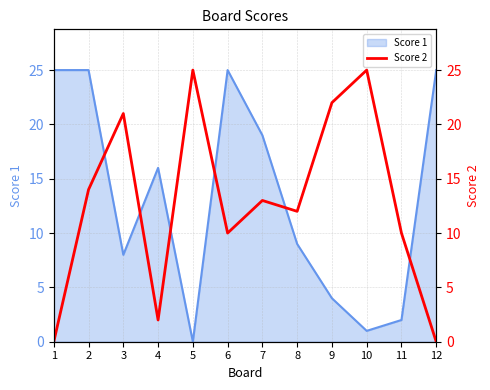

How many interior local valleys (lower than both neighbors) does the data have?

3